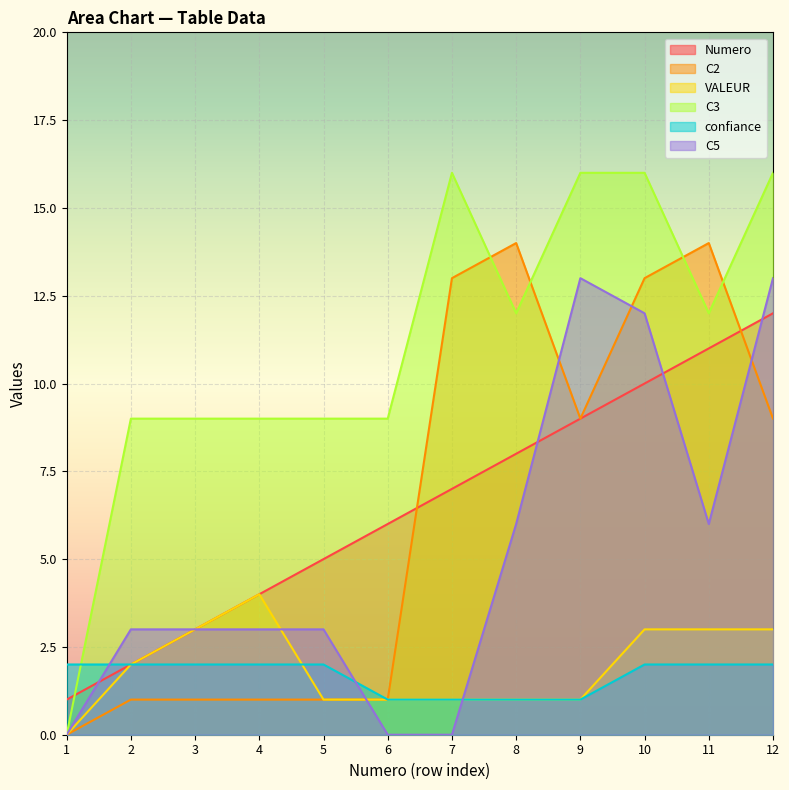

Which series has the largest range (max minus min)?

C3